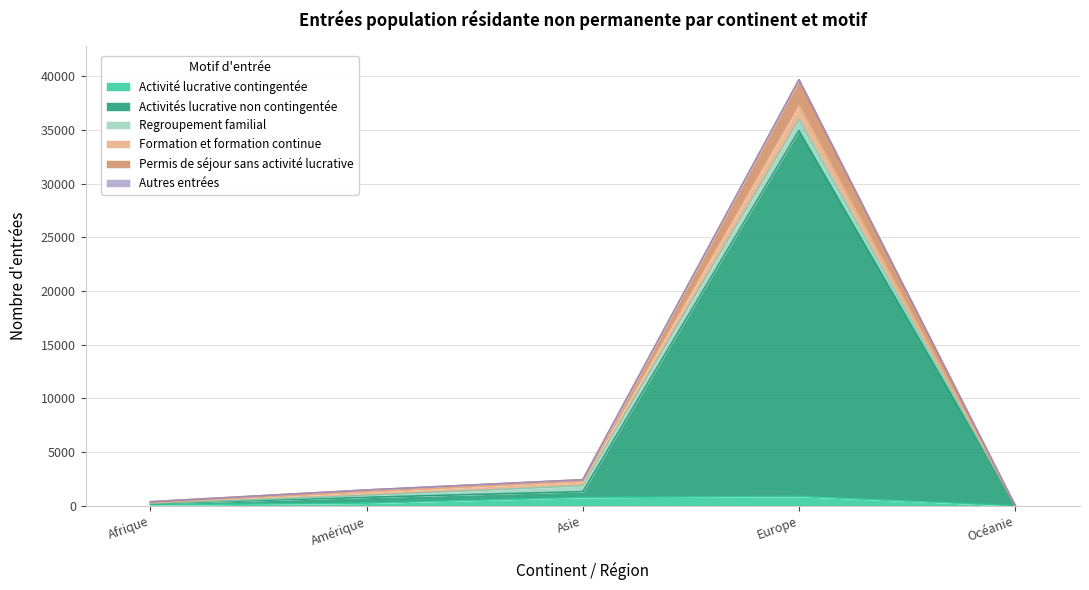

What is the maximum value for Activité lucrative contingentée?

880